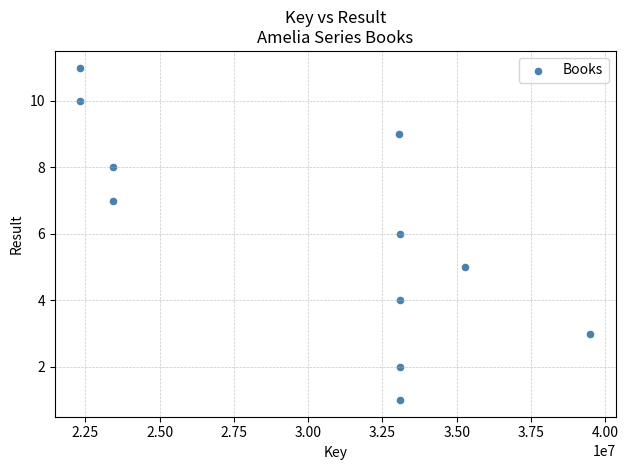

What is the range of X values (max minus min)?

17164183